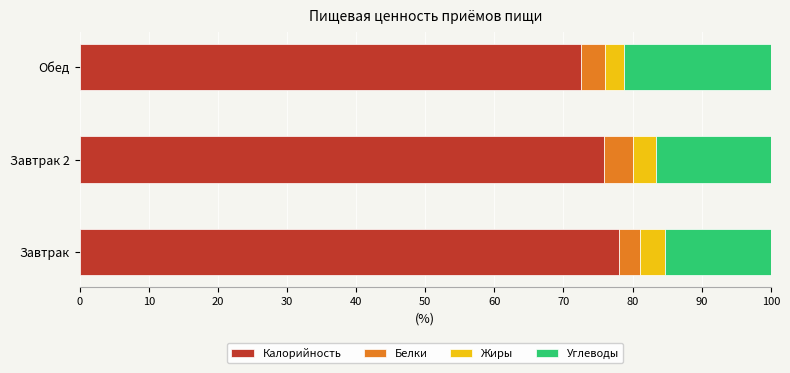

Read the Калорийность value at Обед.

72.5